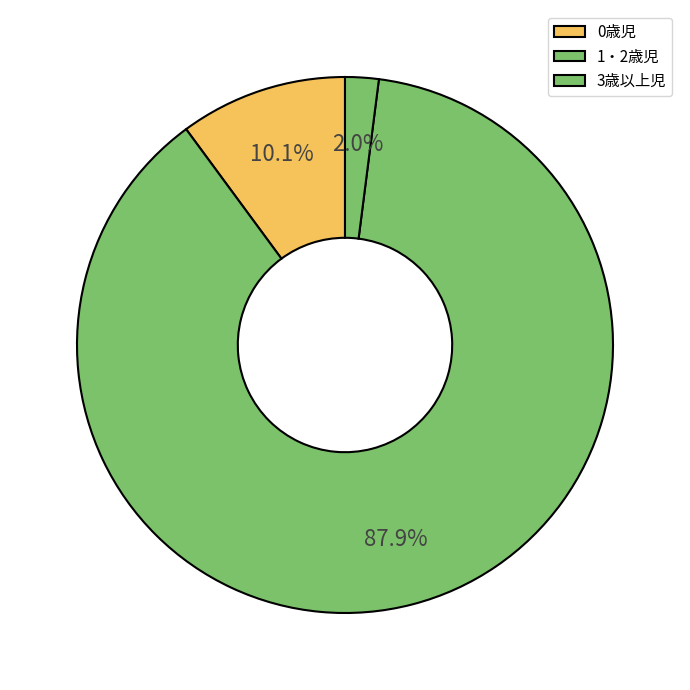

Combined, do 0歳児 and 3歳以上児 account for over 50%?

No